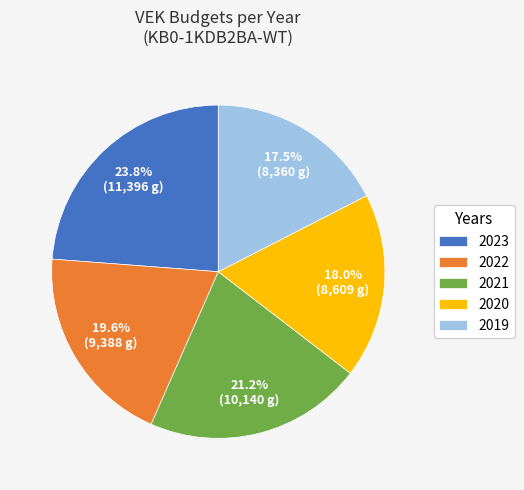

Combined, do 2023 and 2020 account for over 50%?

No